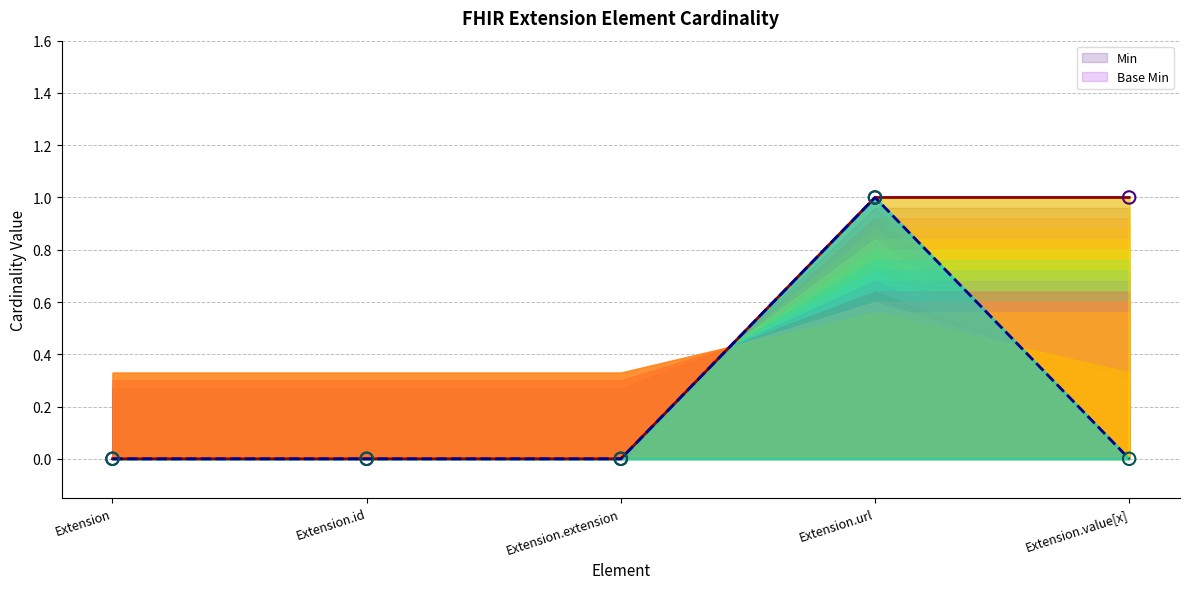

At which category is the sum across all series the highest?

Extension.url